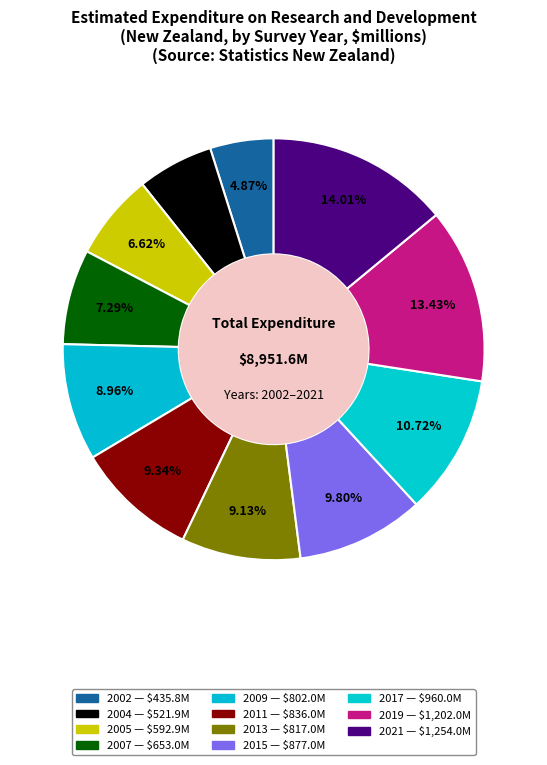

Do 2004 and 2021 together represent more than half of the pie?

No